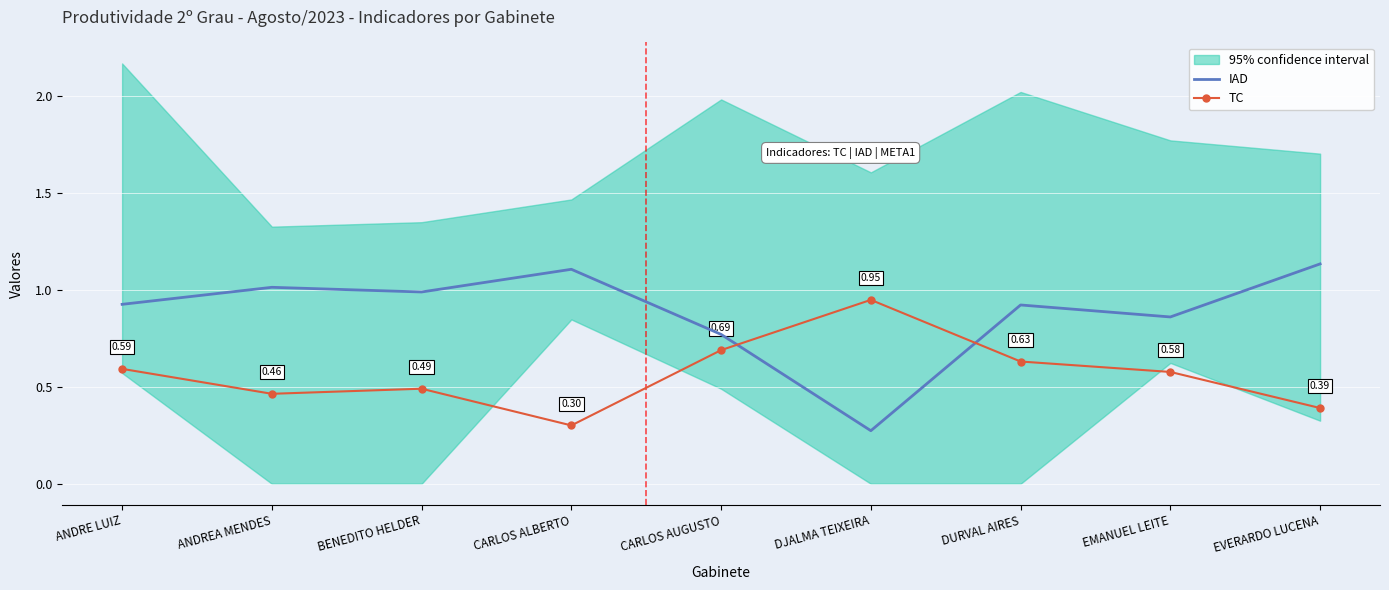

Which series has the widest spread of values?

IAD